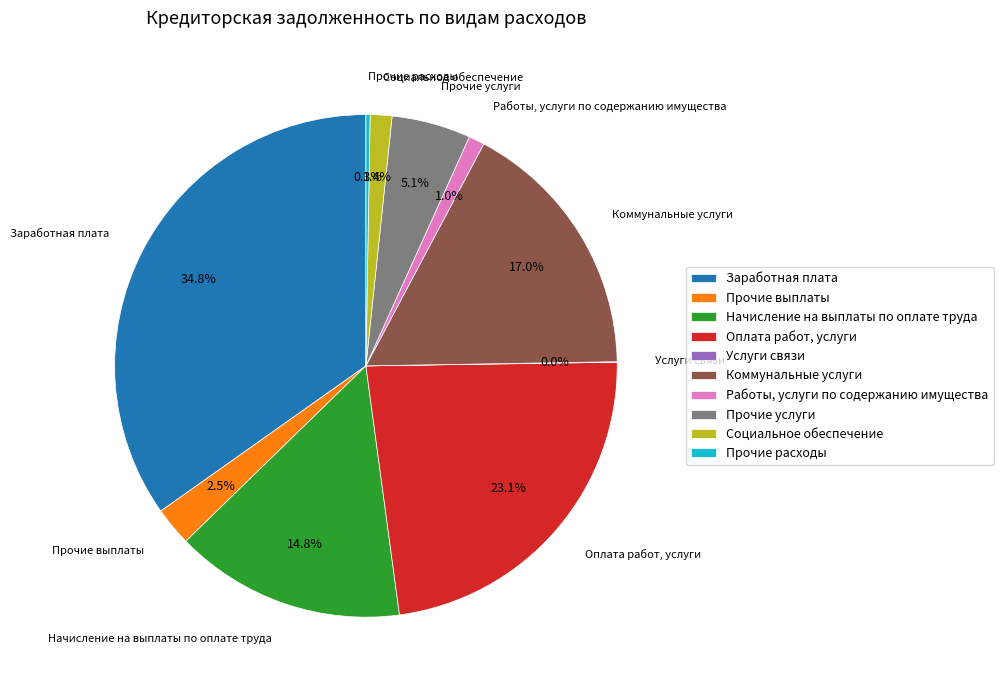

Combined, what portion of the pie is Прочие услуги and Начисление на выплаты по оплате труда?

19.9%